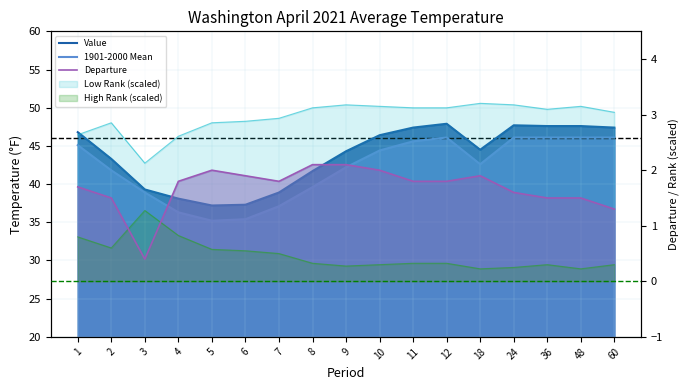

What is the sum of the 1901-2000 Mean values at 18 and 24?

88.7